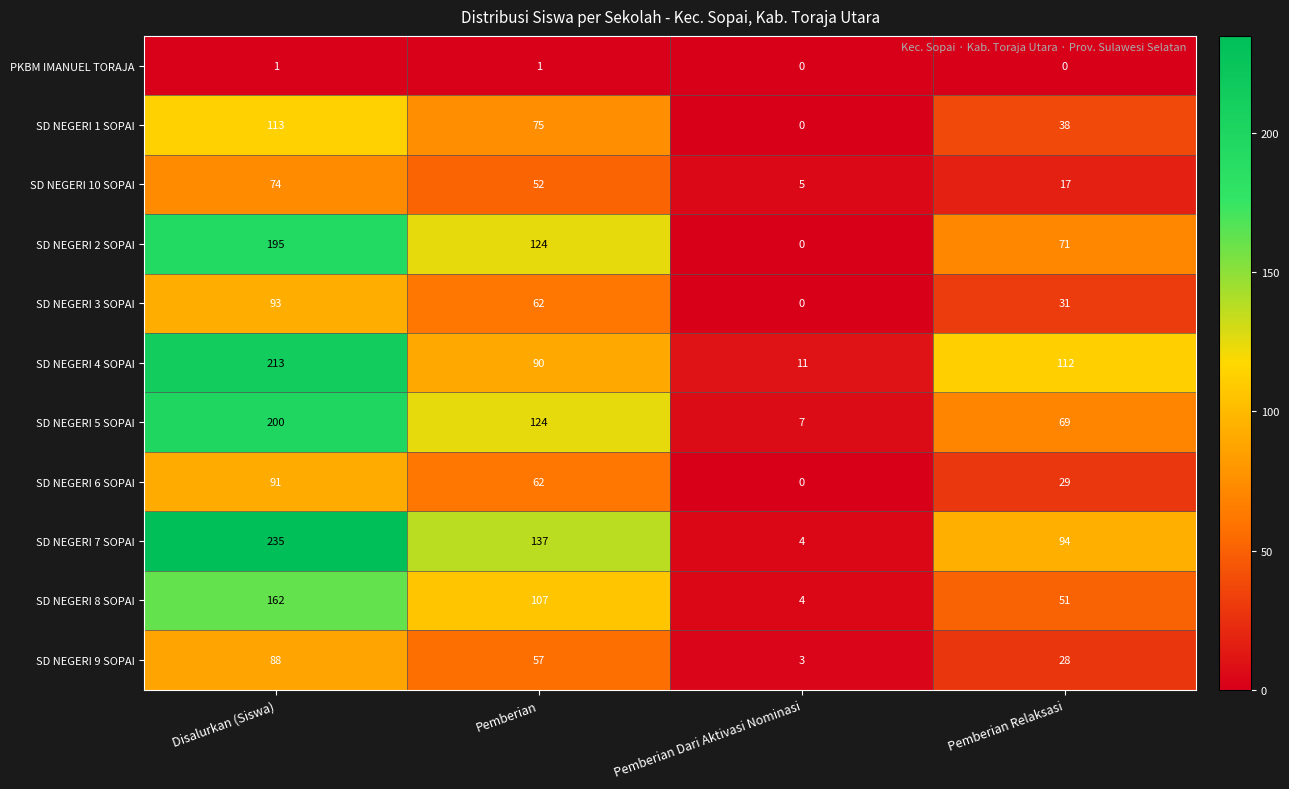

What is the difference between the second highest and minimum values in the SD NEGERI 5 SOPAI series?

117